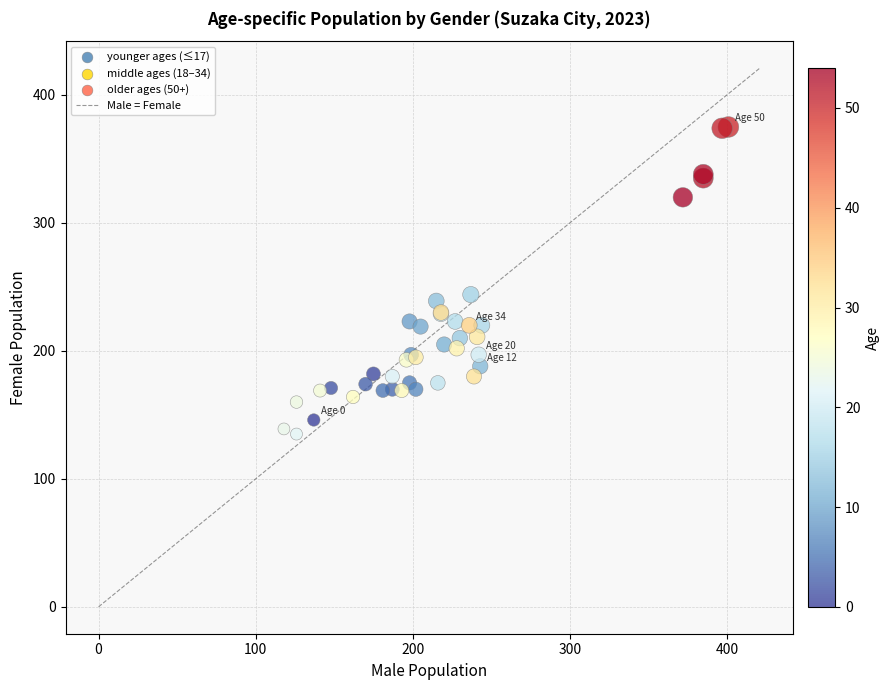

What Y value in the scatter plot is closest to 255?

244